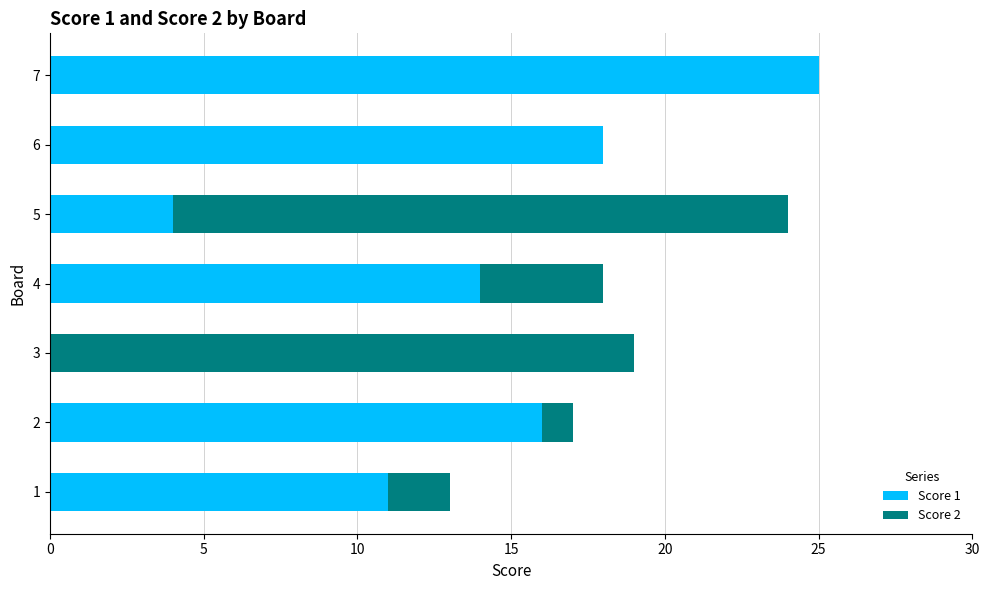

What is the total value across all series at 7?

25